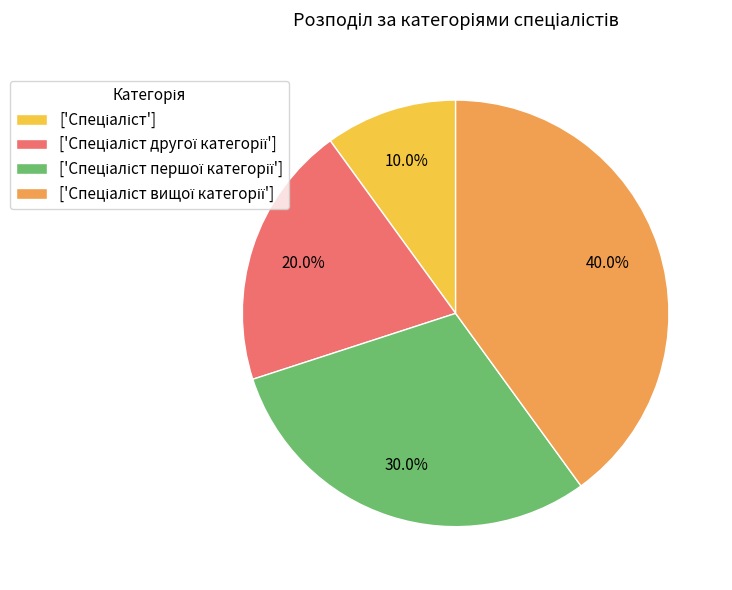

Does any single category account for the majority?

No